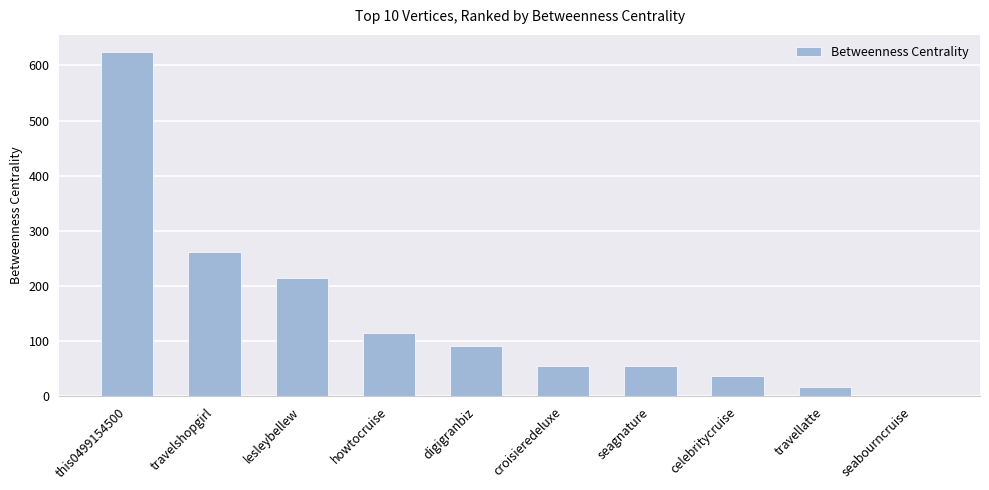

What is the change in value from lesleybellew to travellatte?

-197.3